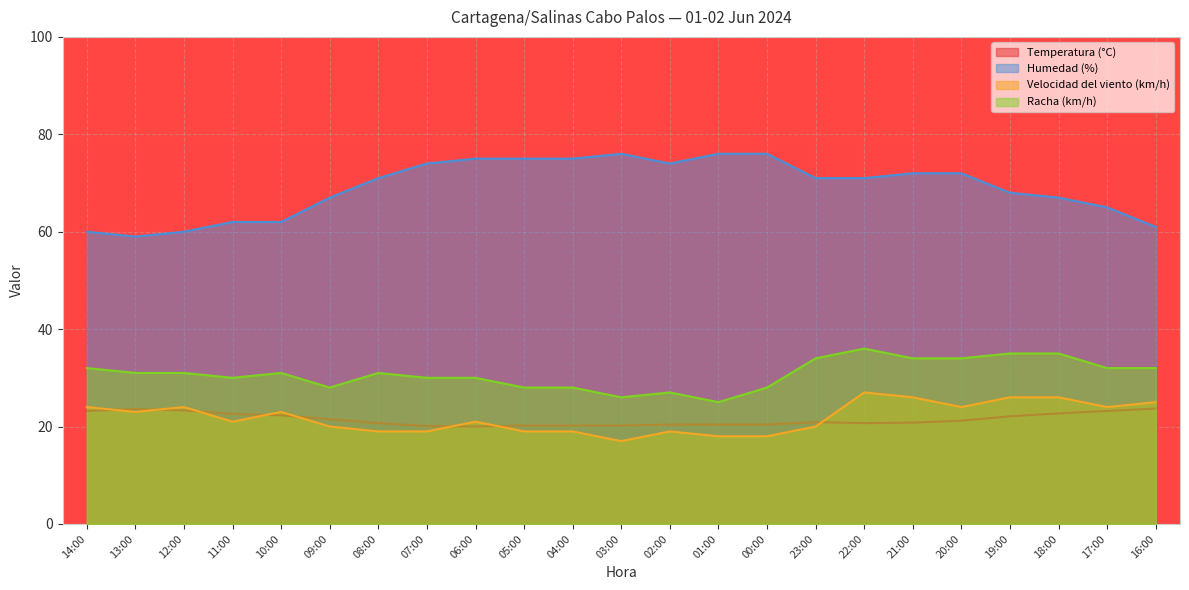

What is the sum of all Racha (km/h) values?

708.0